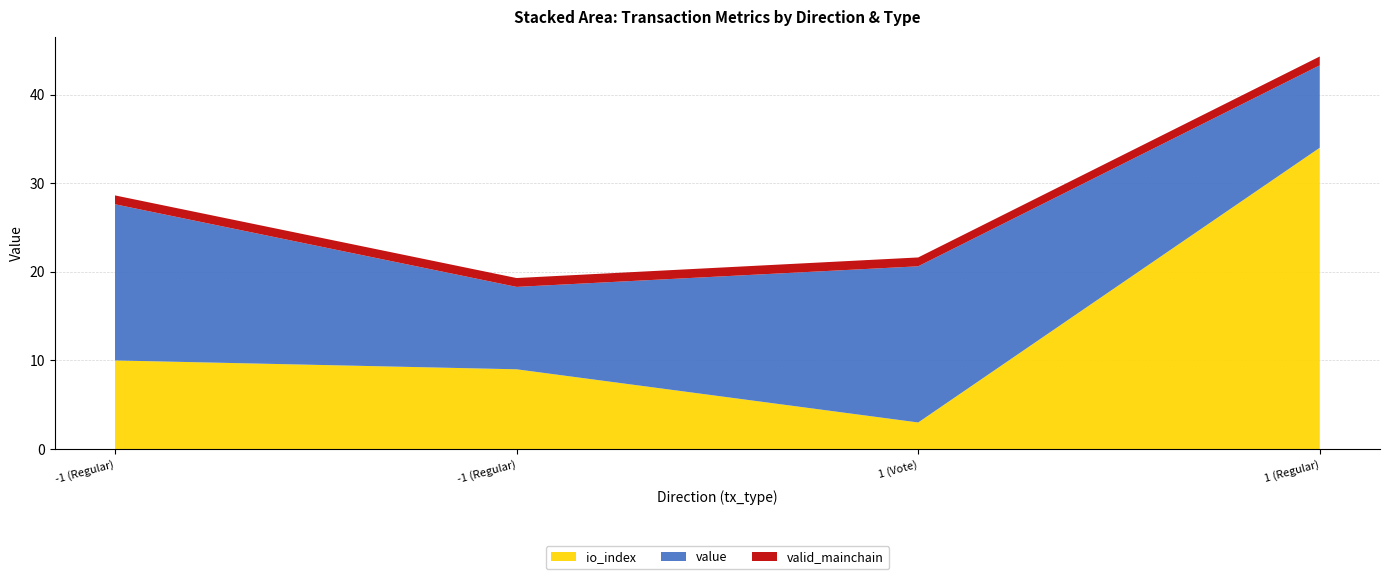

Reading left to right, list all the values displayed in this chart.

io_index: 10.0	9.0	3.0	34.0
value: 17.6	9.3	17.6	9.3
valid_mainchain: 1.0	1.0	1.0	1.0